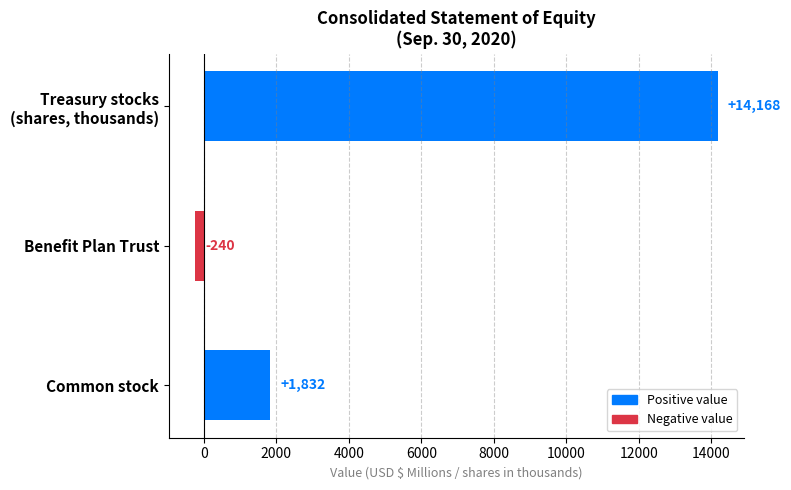

Between Benefit Plan Trust and Common stock, which is larger?

Common stock